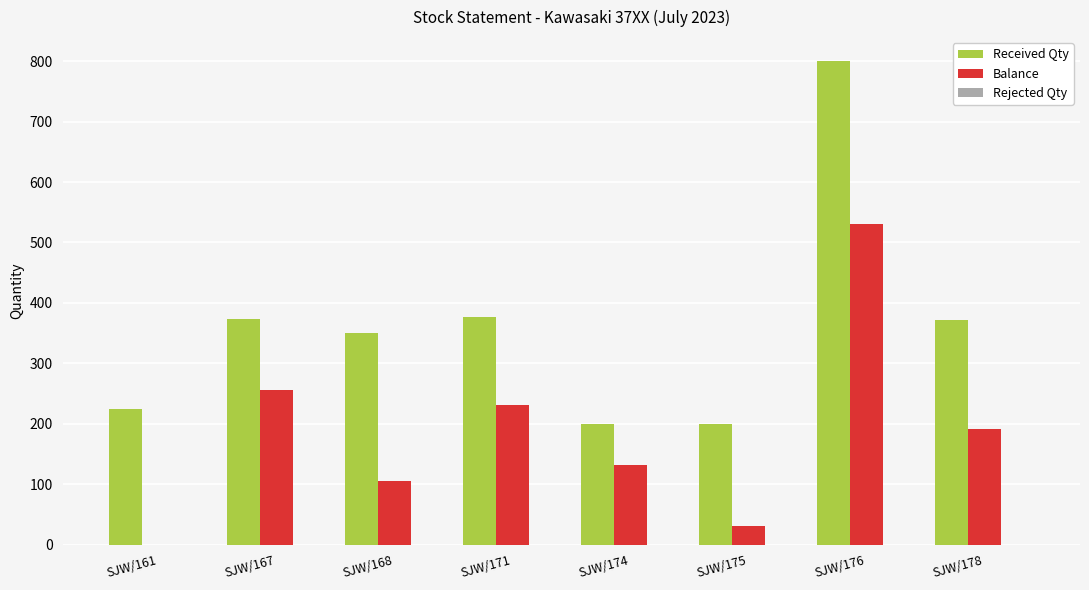

Which series changed the most between SJW/171 and SJW/176?

Received Qty